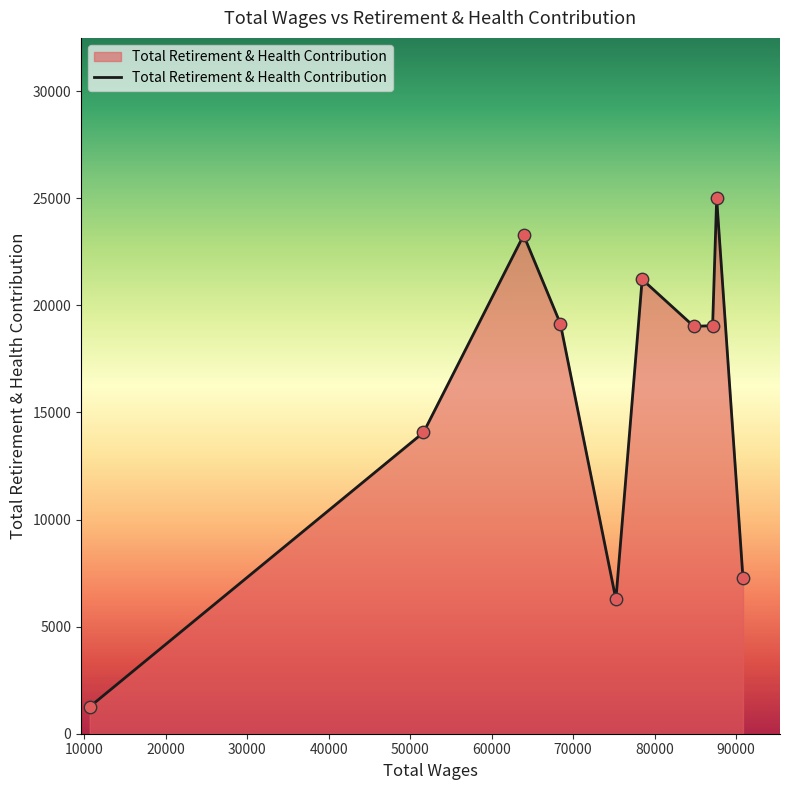

What is the greatest value displayed?

24990